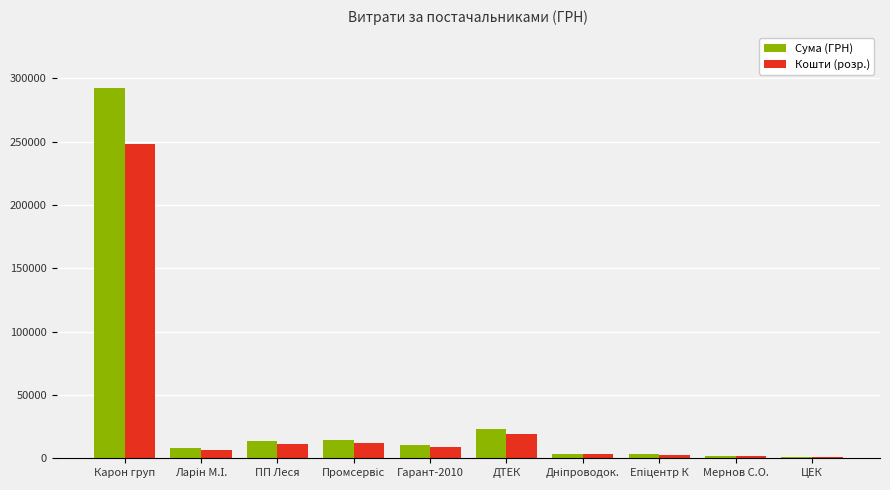

What is the maximum value shown in the chart?

291996.0